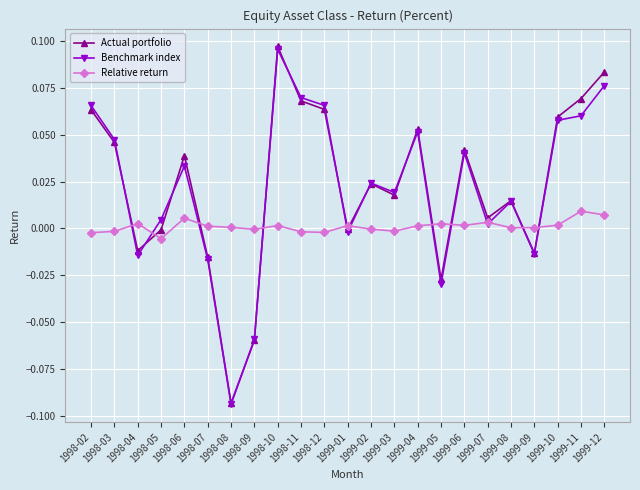

Which series has the largest range (max minus min)?

Actual portfolio